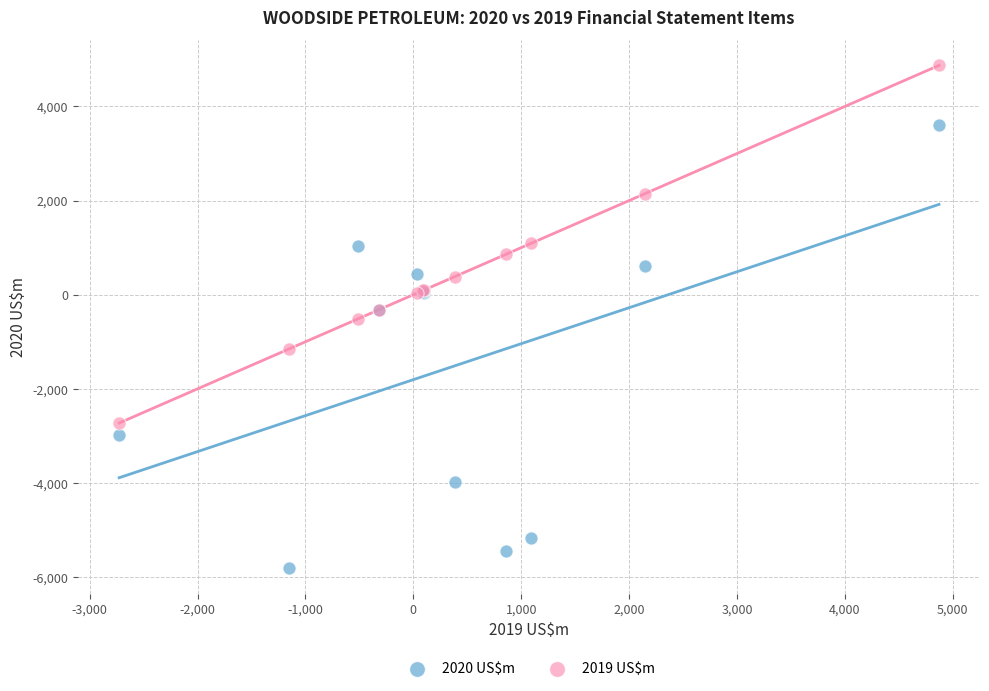

Which series reaches the minimum Y coordinate?

2020 US$m